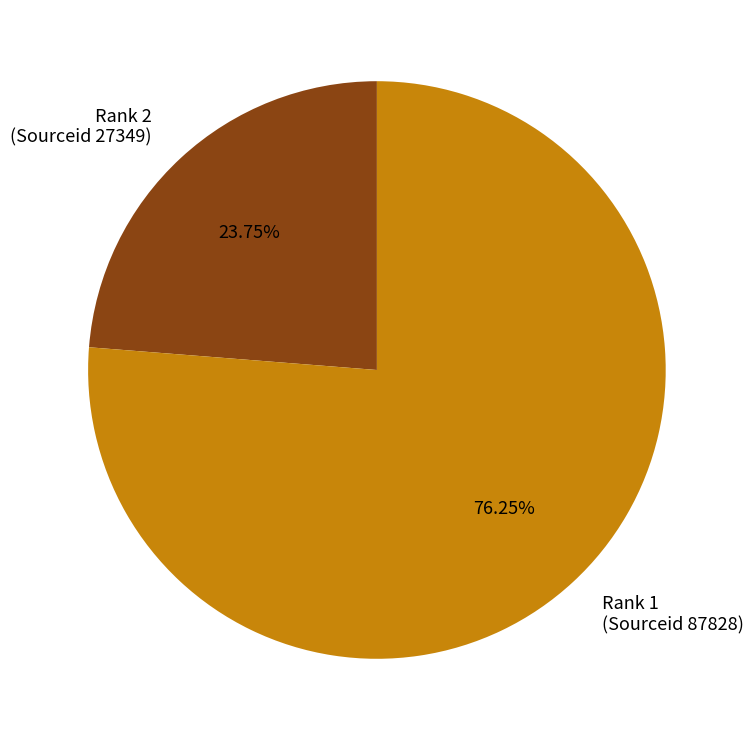

What is the largest slice in the pie chart?

Rank 1 (Sourceid 87828)